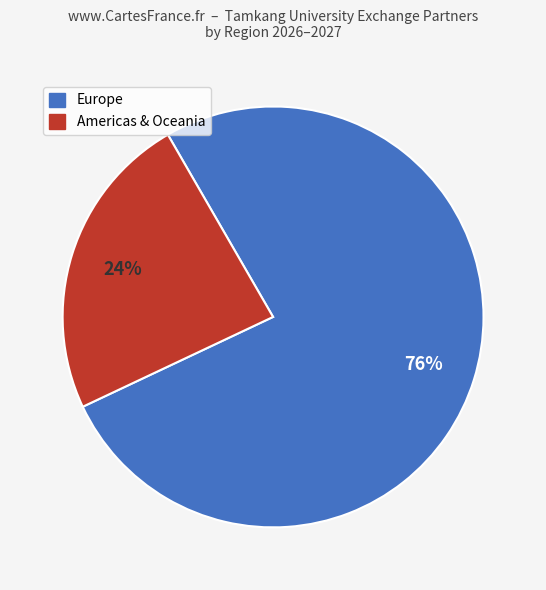

How many slices are in this pie chart?

2